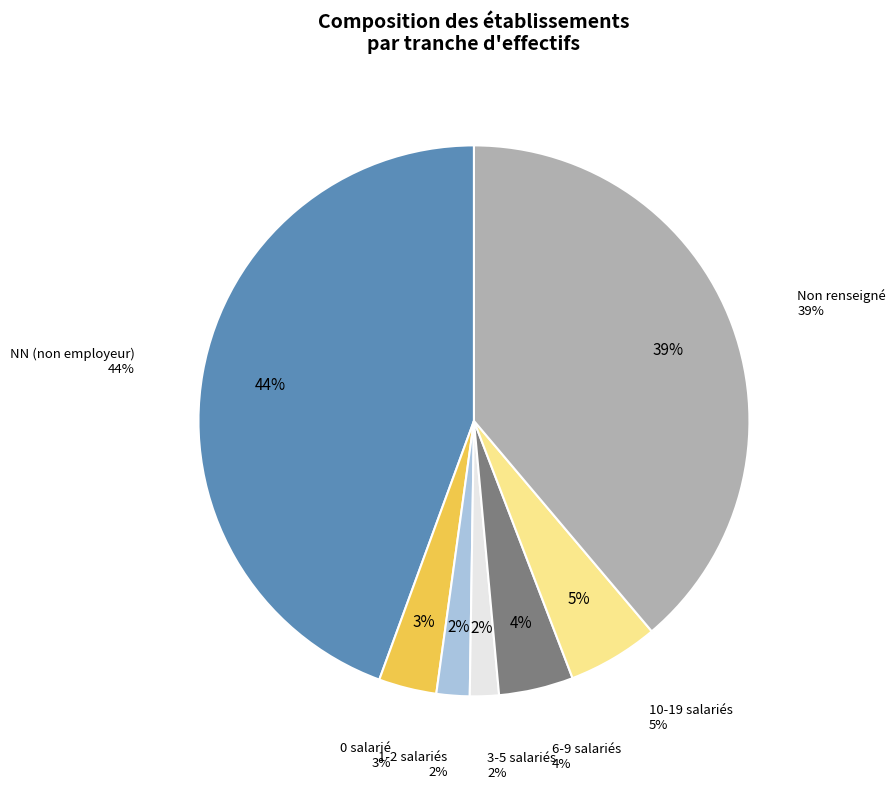

The 02 slice represents 9% of the pie. True or false?

False